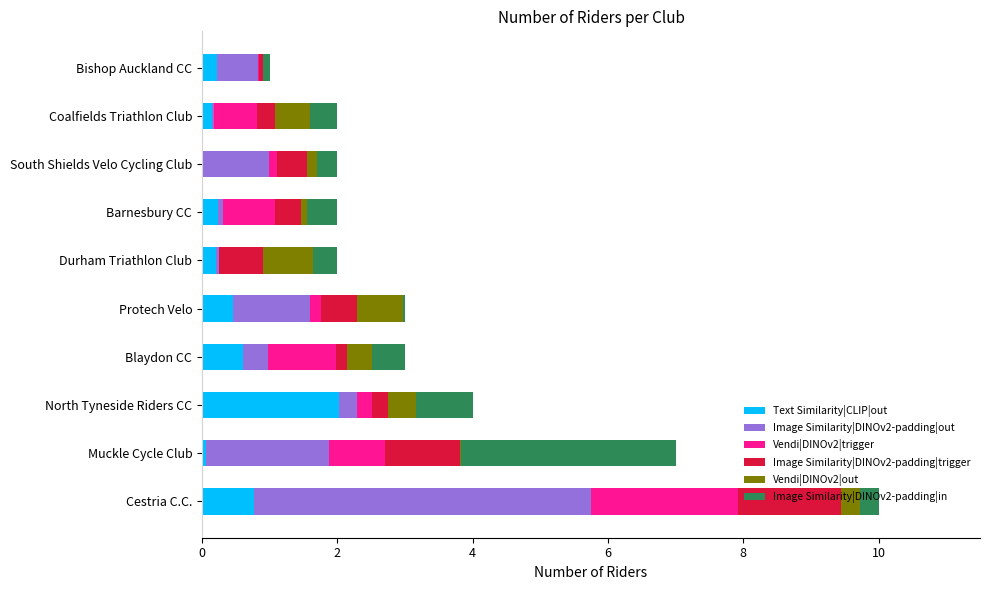

True or false: Text Similarity|CLIP|out has a value of 1.4 at Cestria C.C..

False